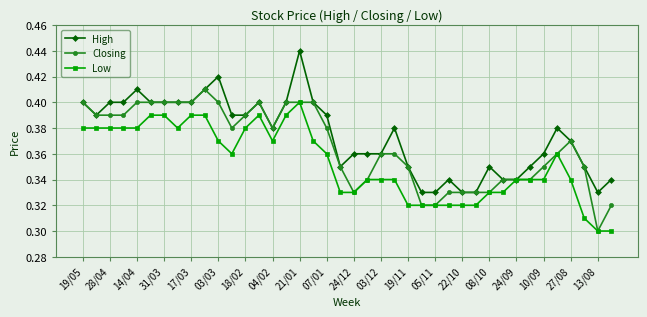

At how many categories does at least one series exceed 0?

40